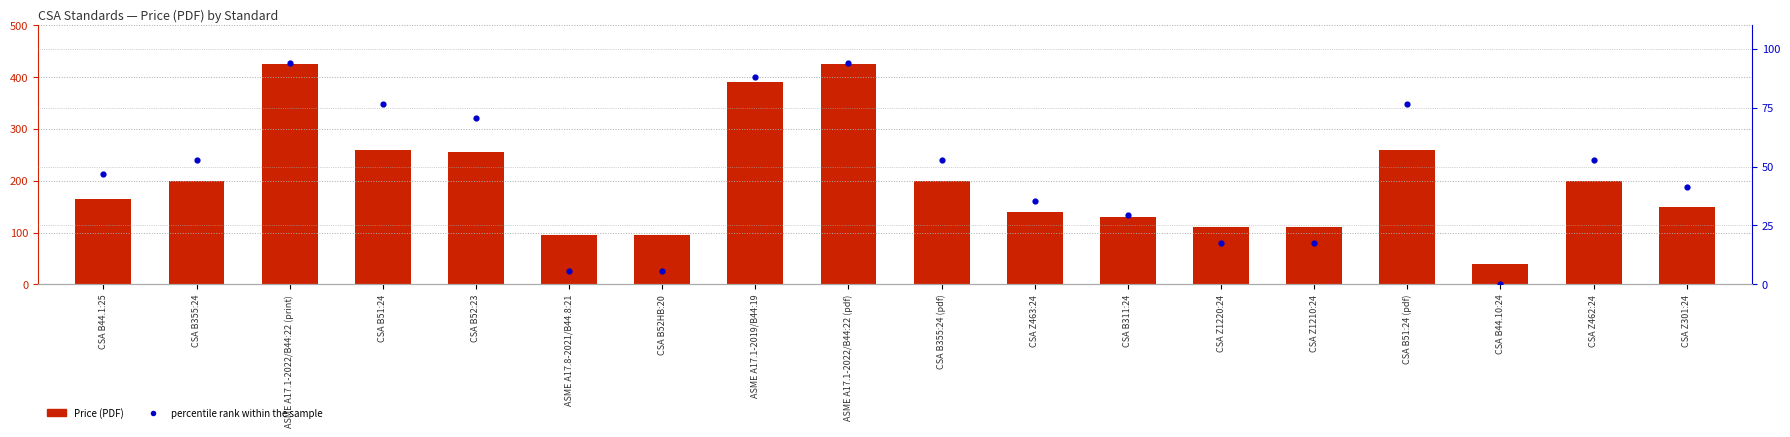

Is the value of Price (PDF) at CSA B355:24 (pdf) greater than the value of percentile rank within the sample at CSA B51:24 (pdf)?

Yes